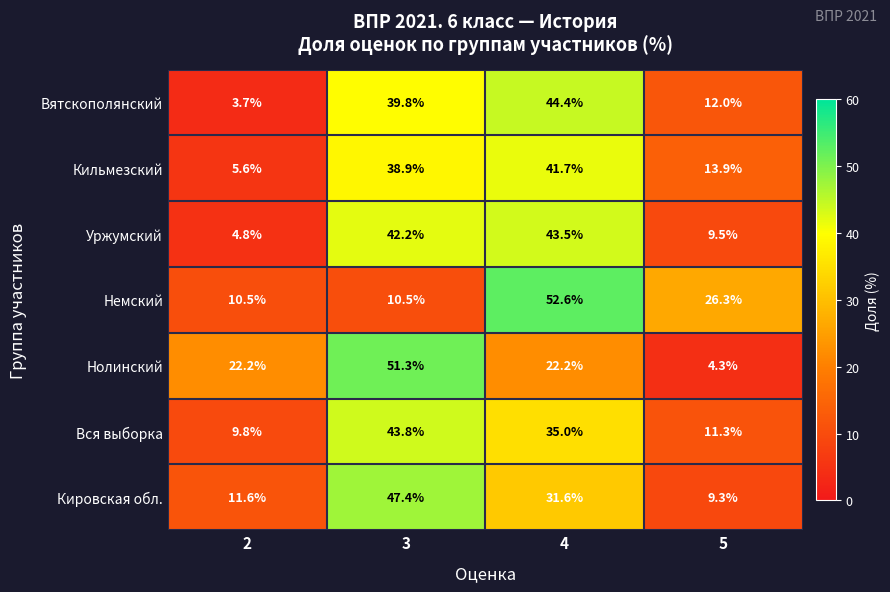

List the series in order of their peak value, lowest first.

Кильмезский, Уржумский, Вся выборка, Вятскополянский, Кировская обл., Нолинский, Немский